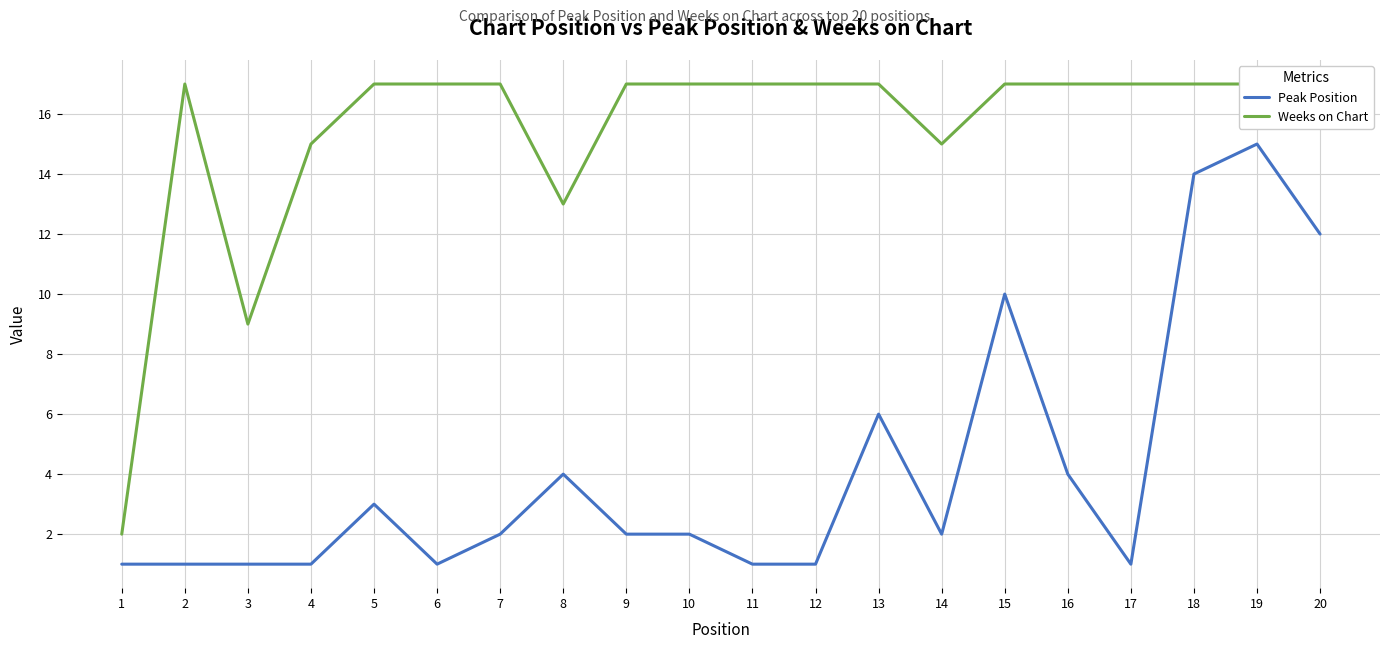

At which label does Weeks on Chart reach its peak?

2